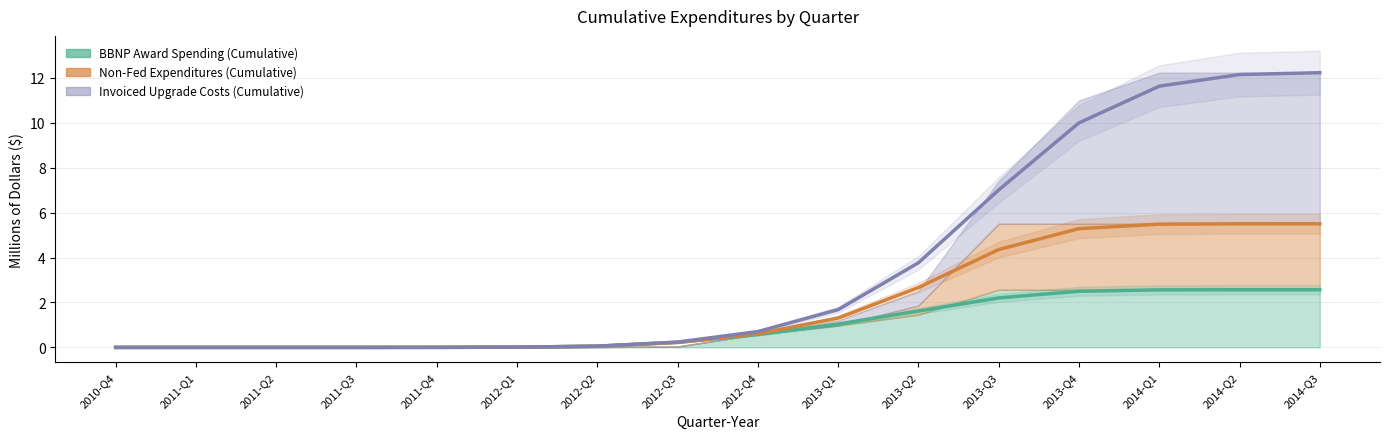

What is the sum of all BBNP Award Spending (Cumulative) values?

15.9